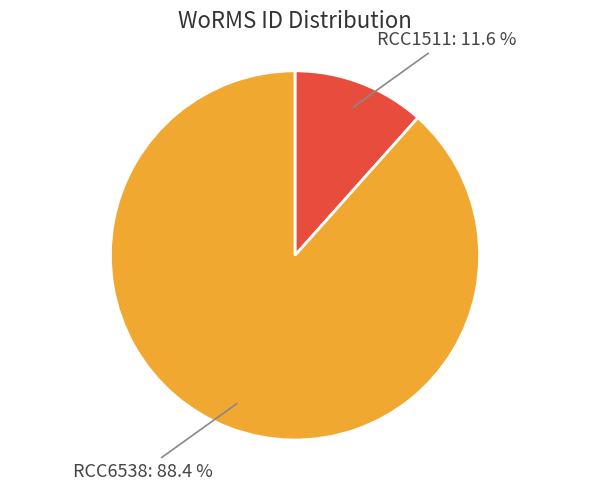

To the nearest percent, what is the difference between the largest and smallest slice percentages?

77%